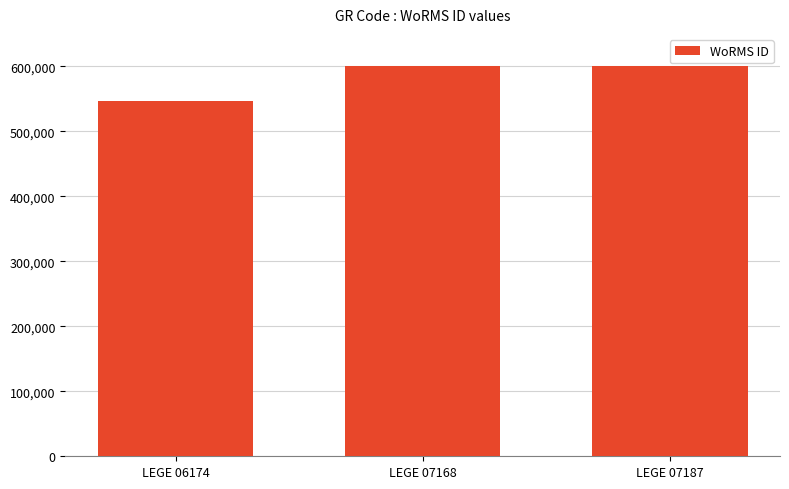

Reading left to right, transcribe all the data shown in this chart.

LEGE 06174=547449	LEGE 07168=600979	LEGE 07187=600979